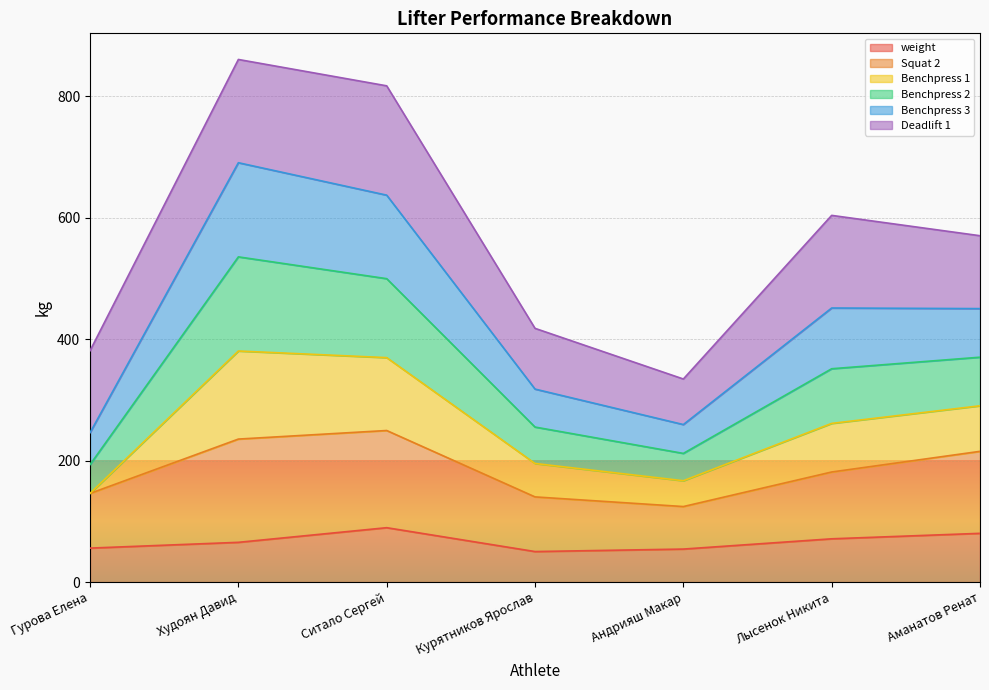

At how many categories does at least one series exceed 86?

7